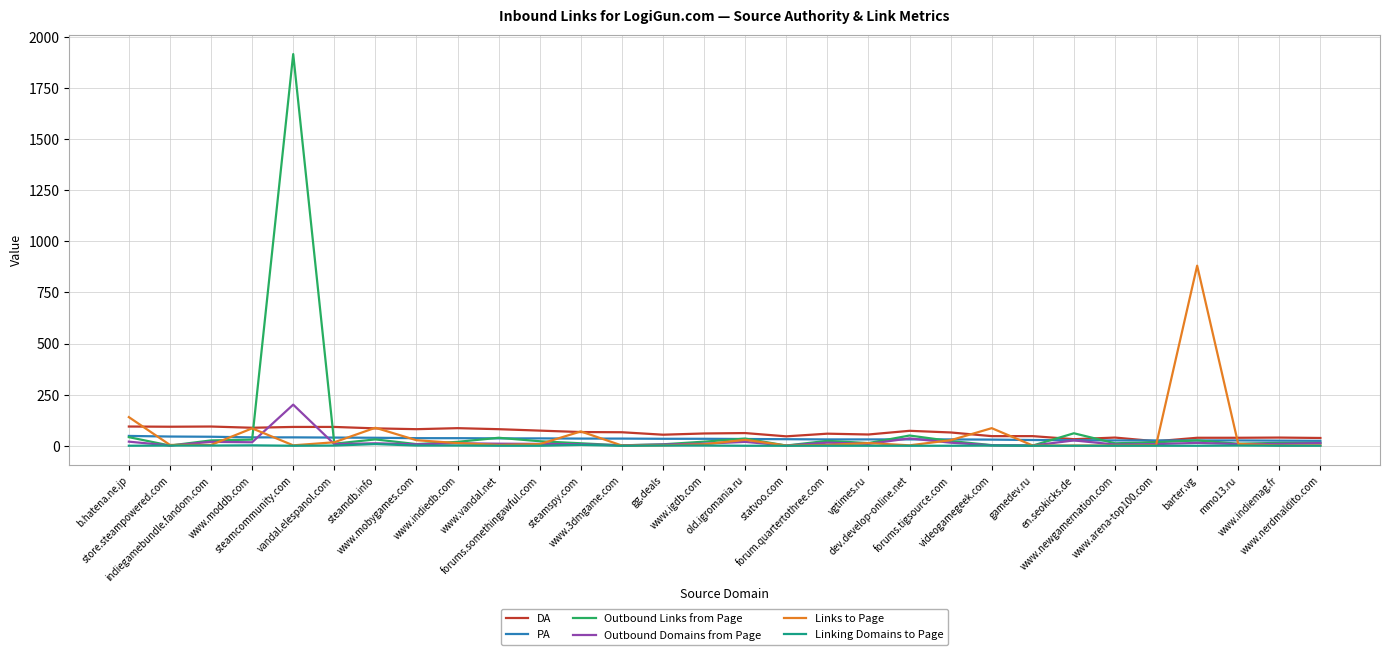

True or false: Linking Domains to Page has more than 0 interior local peaks.

True